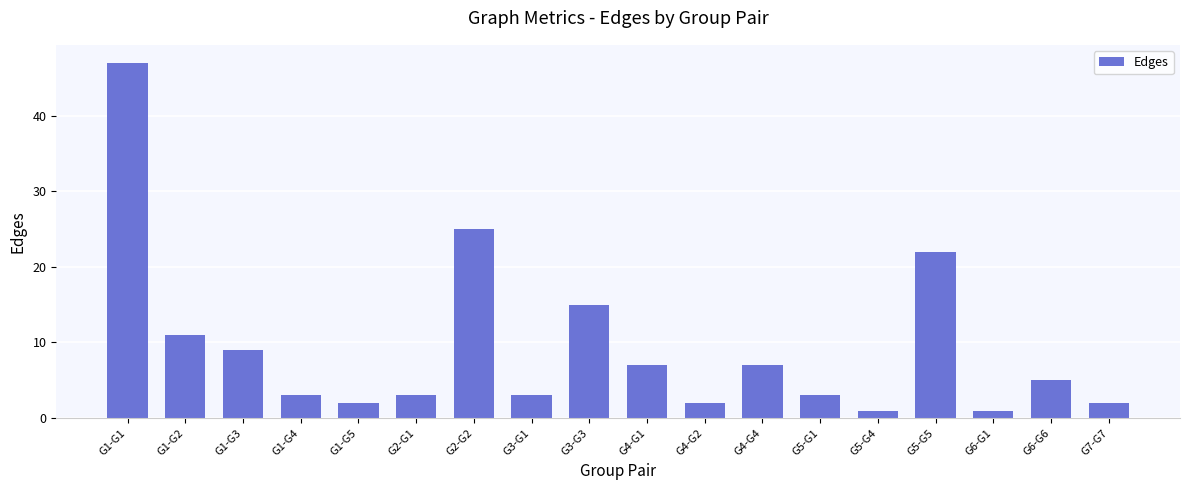

What is the average value?

9